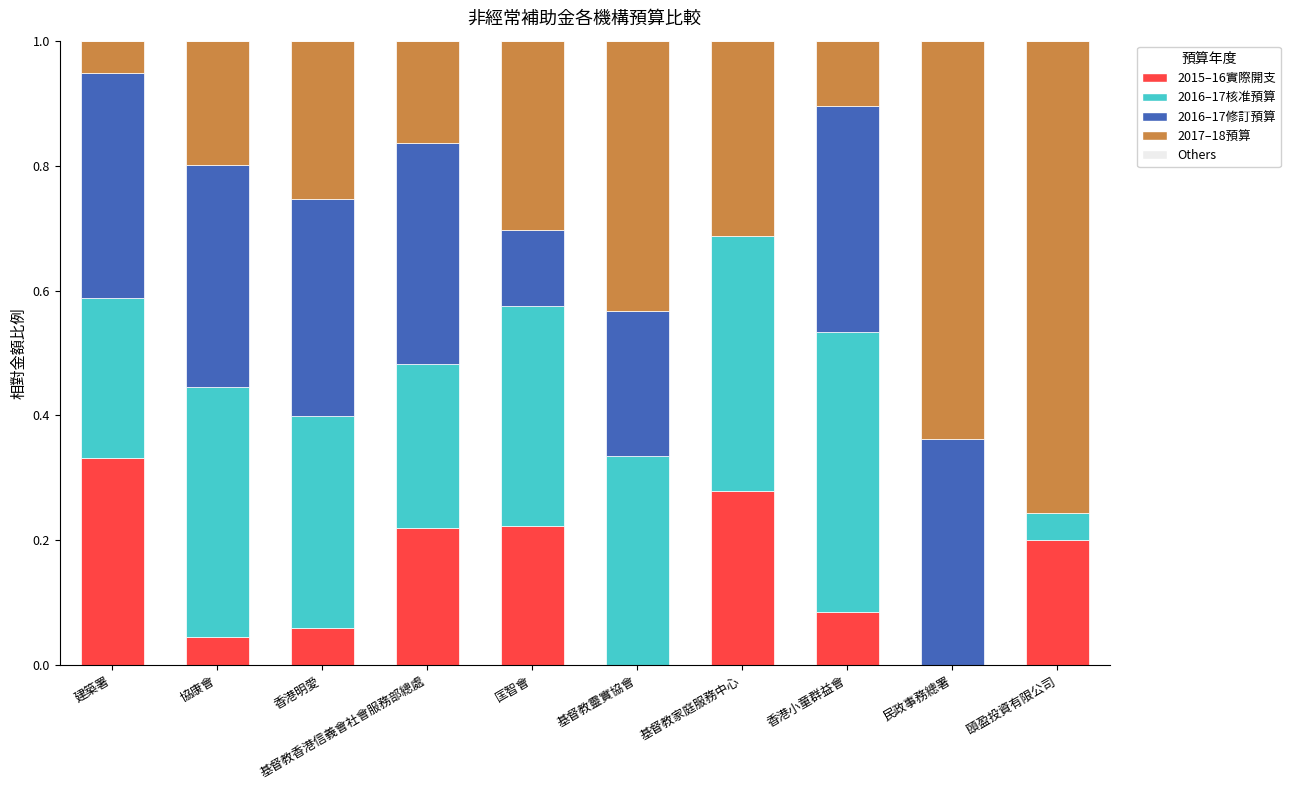

The value of 2015–16實際開支 at 建築署 is 0.3. True or false?

True